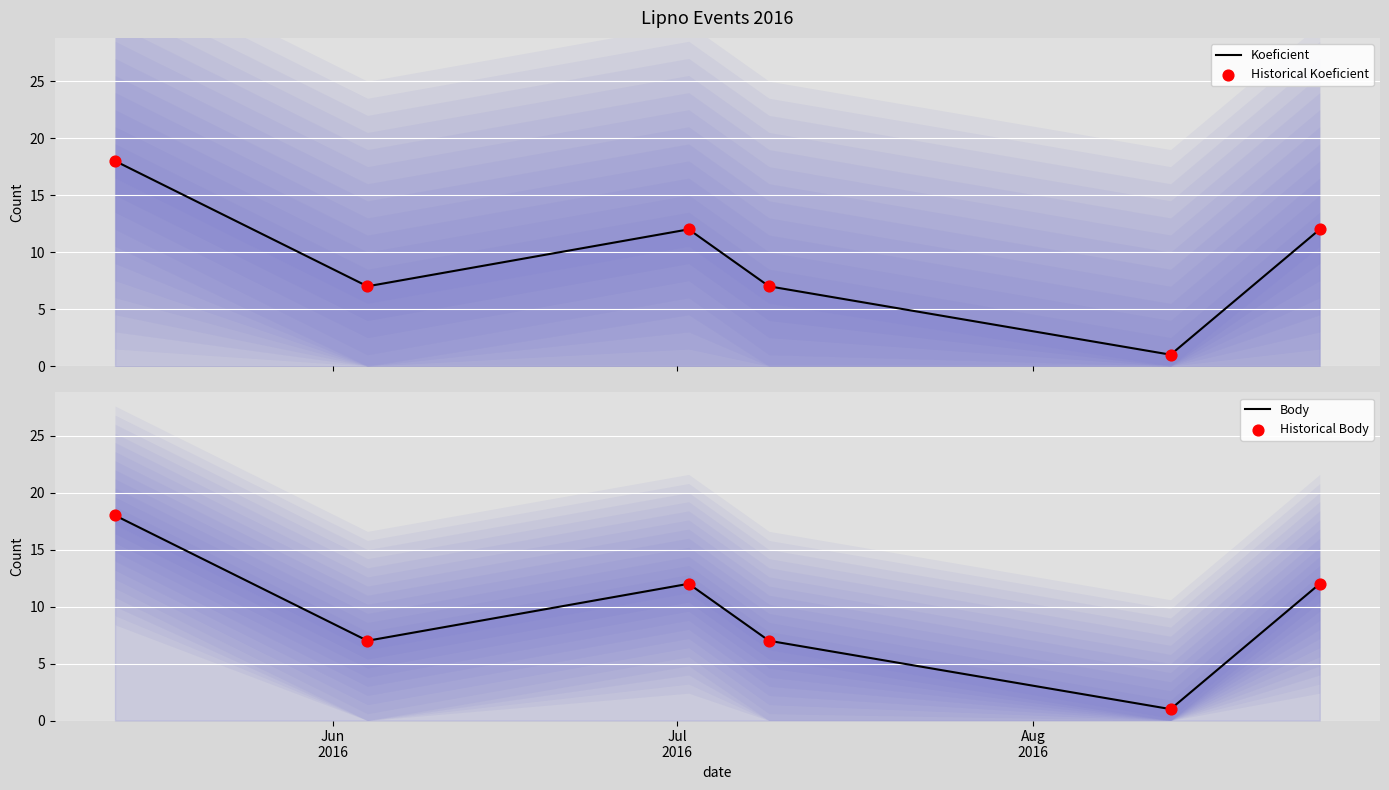

Is the value of Koeficient at 4 greater than the value of Body at 3?

No